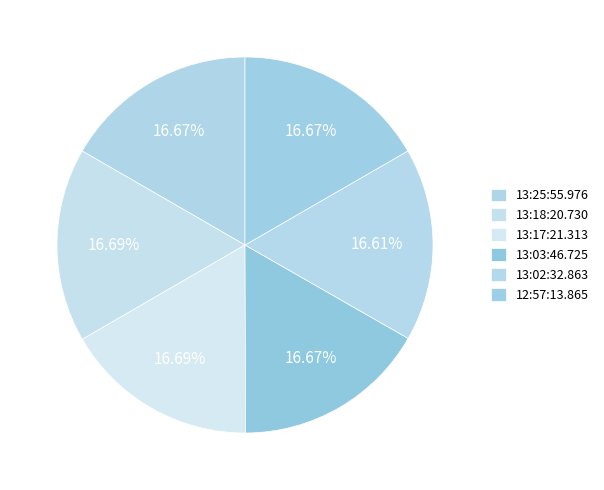

How many segments does this pie chart have?

6